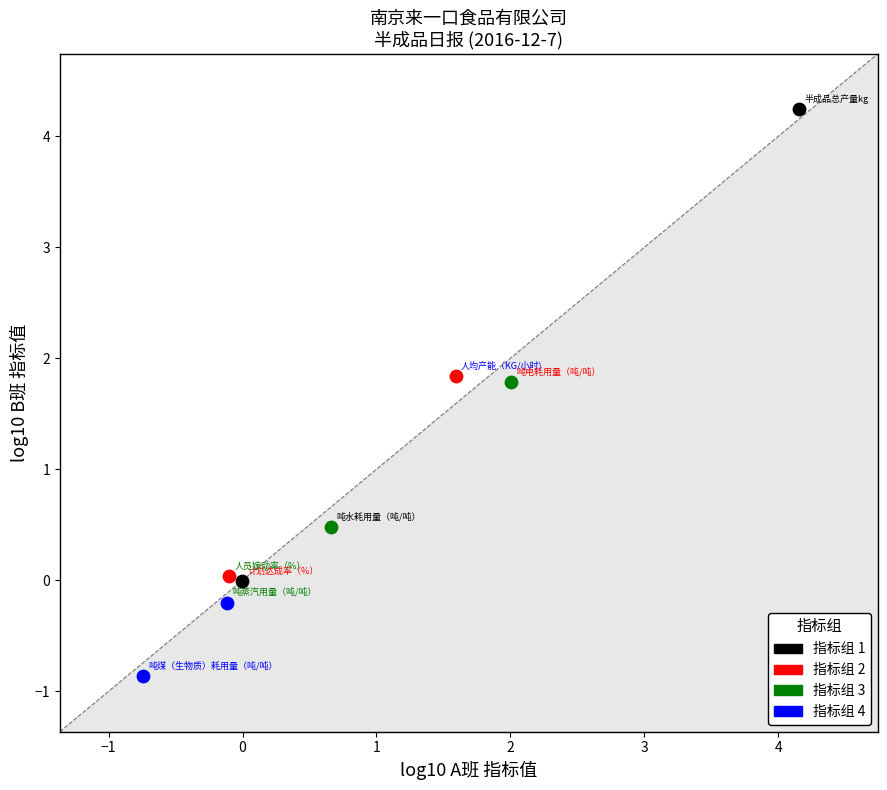

Which series contains the lowest Y value?

指标组 4